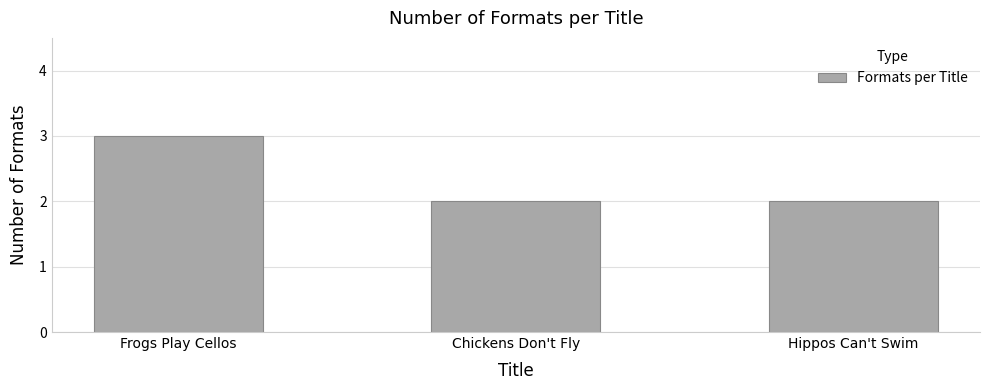

What is the ratio of the value at Hippos Can't Swim to the value at Chickens Don't Fly?

1.0